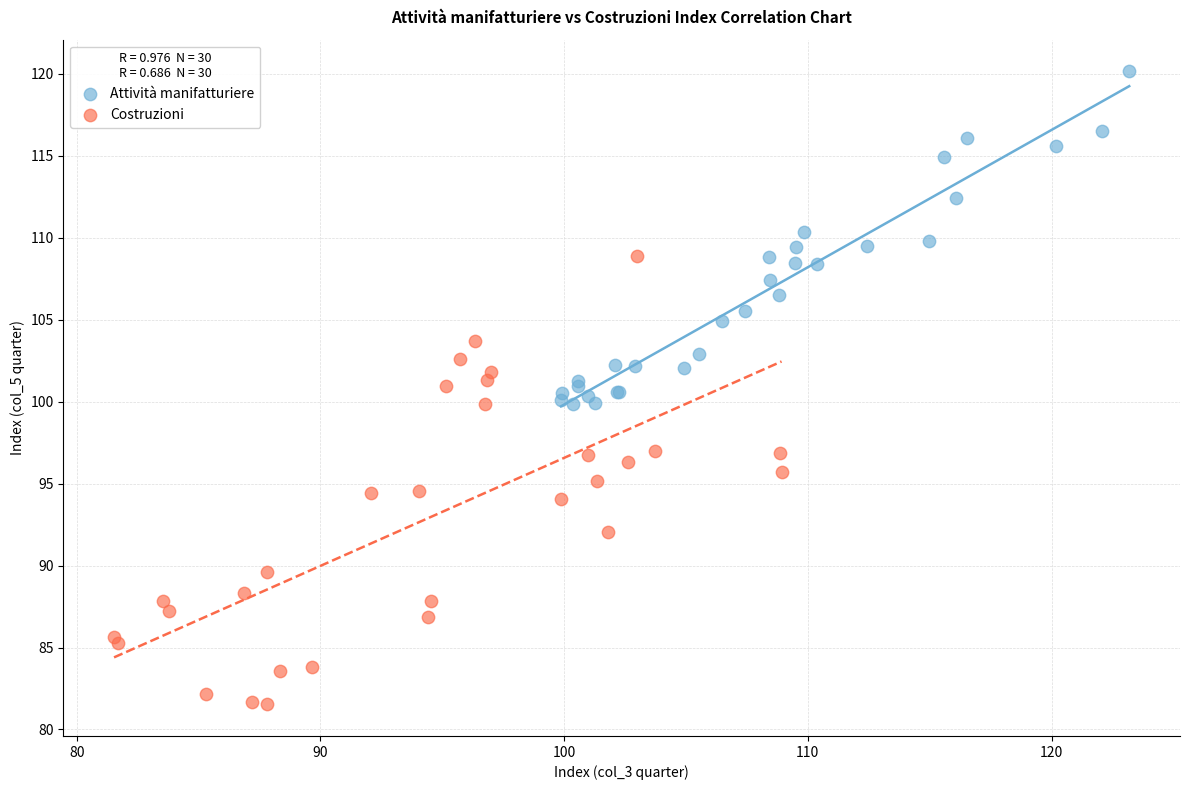

Which series has the largest Y range (max minus min)?

Costruzioni